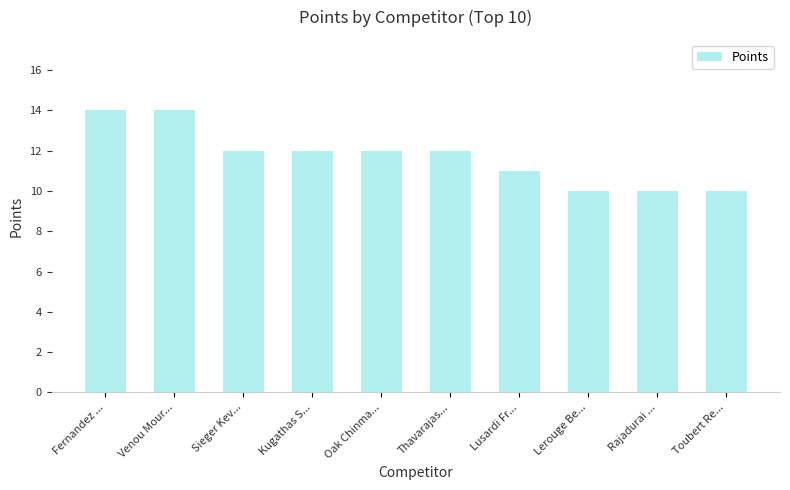

How many bars are there in total?

10